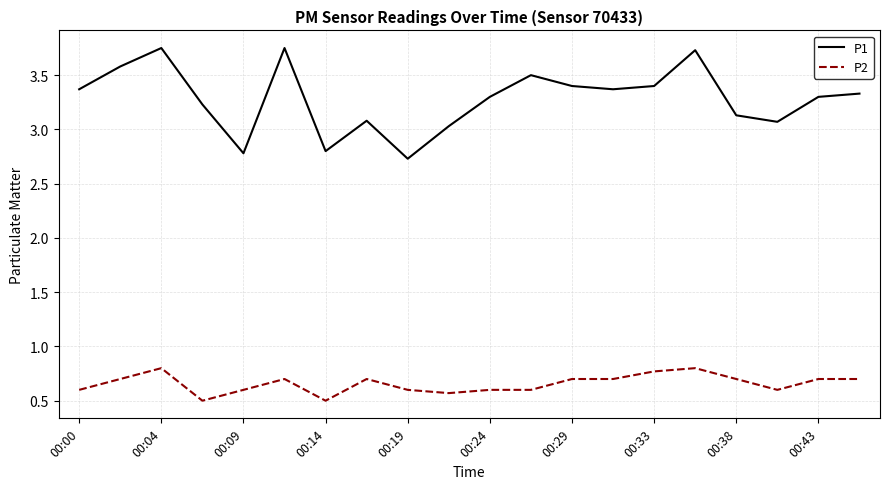

Which series has the largest total across all categories?

P1